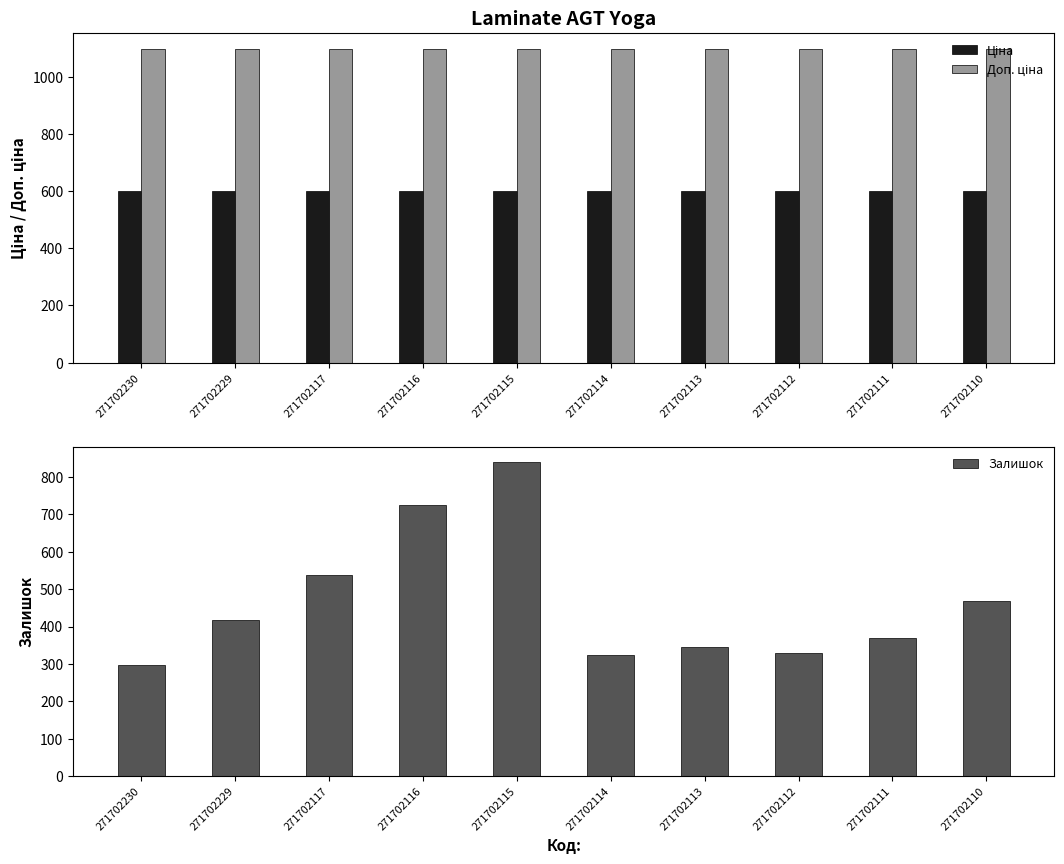

True or false: Ціна has a value of 599.9 at 271702115.

True